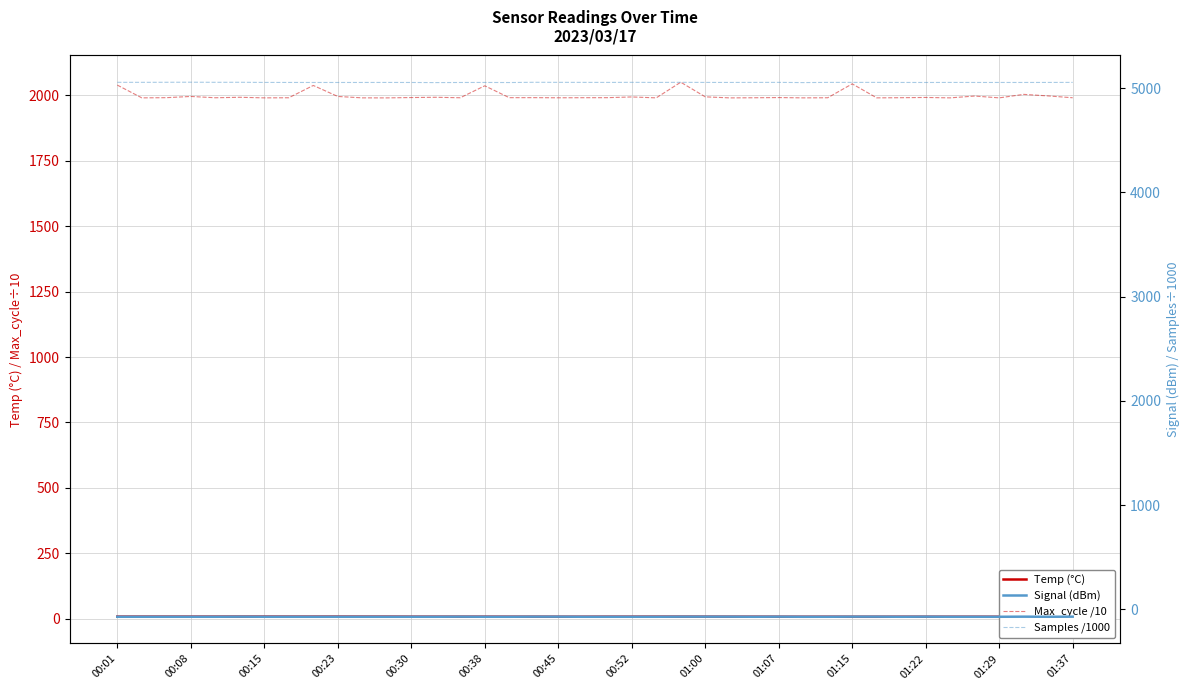

Is it true that Samples /1000 equals 2546.4 at 19?

False